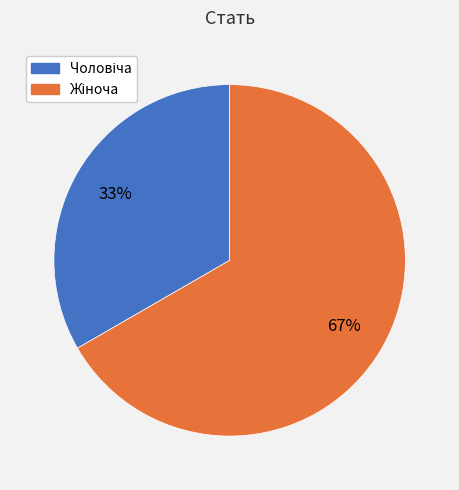

Does any single category account for the majority?

Yes